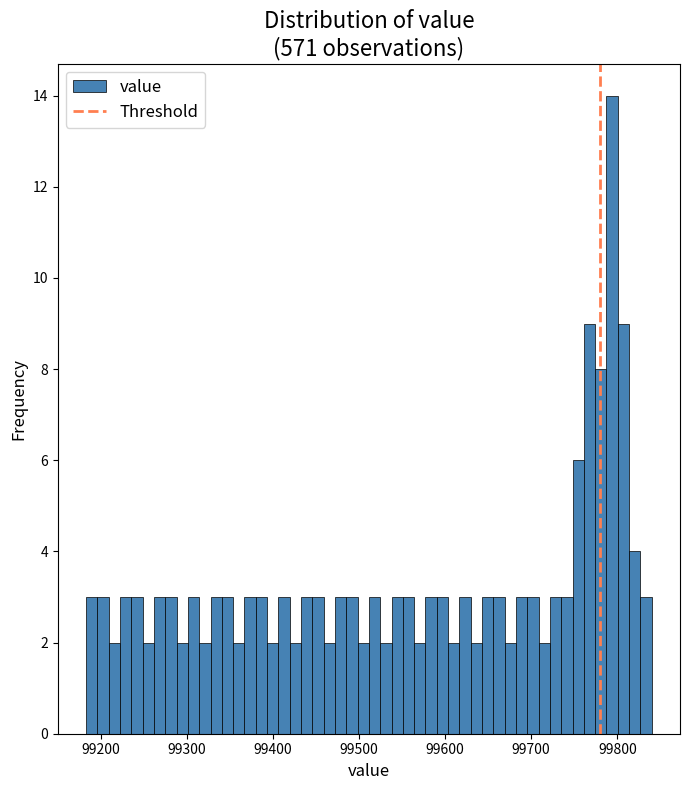

Read against the x-axis, roughly where is the centre of the tallest bar?

99790